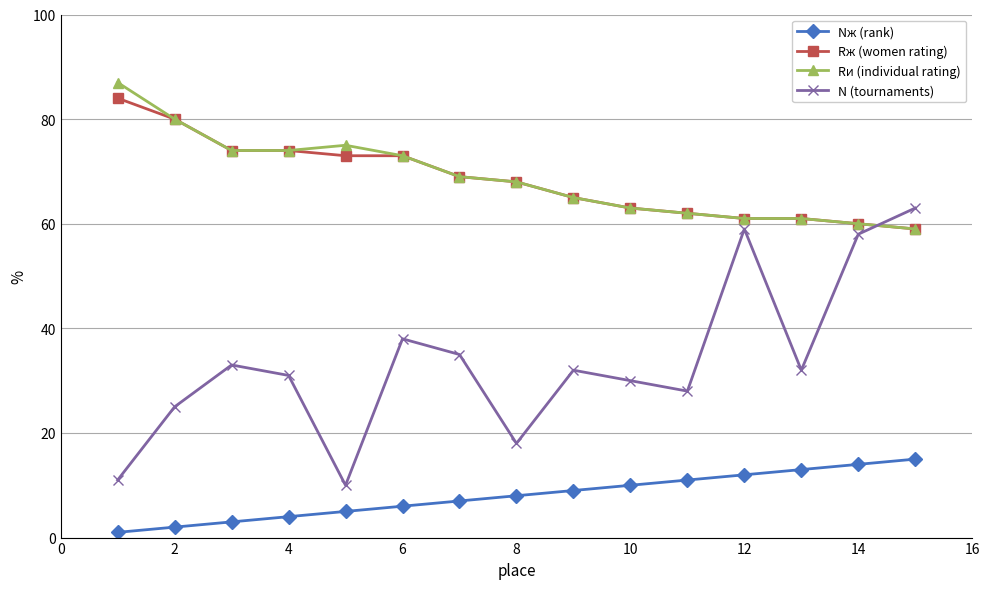

At how many categories does at least one series exceed 41?

15